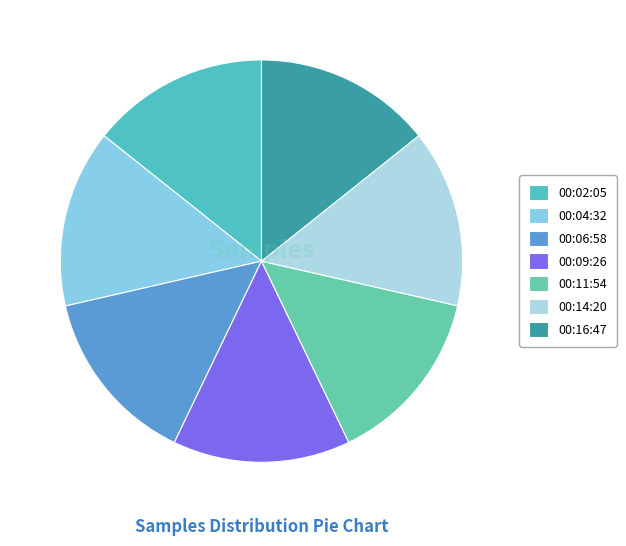

How many segments does this pie chart have?

7